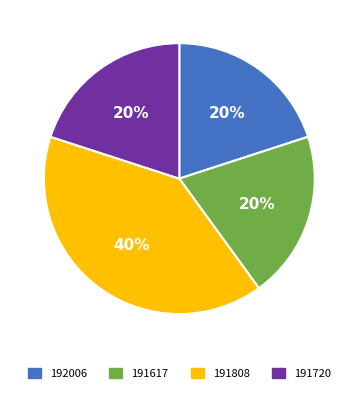

Between 192006 and 191808, which is larger?

191808